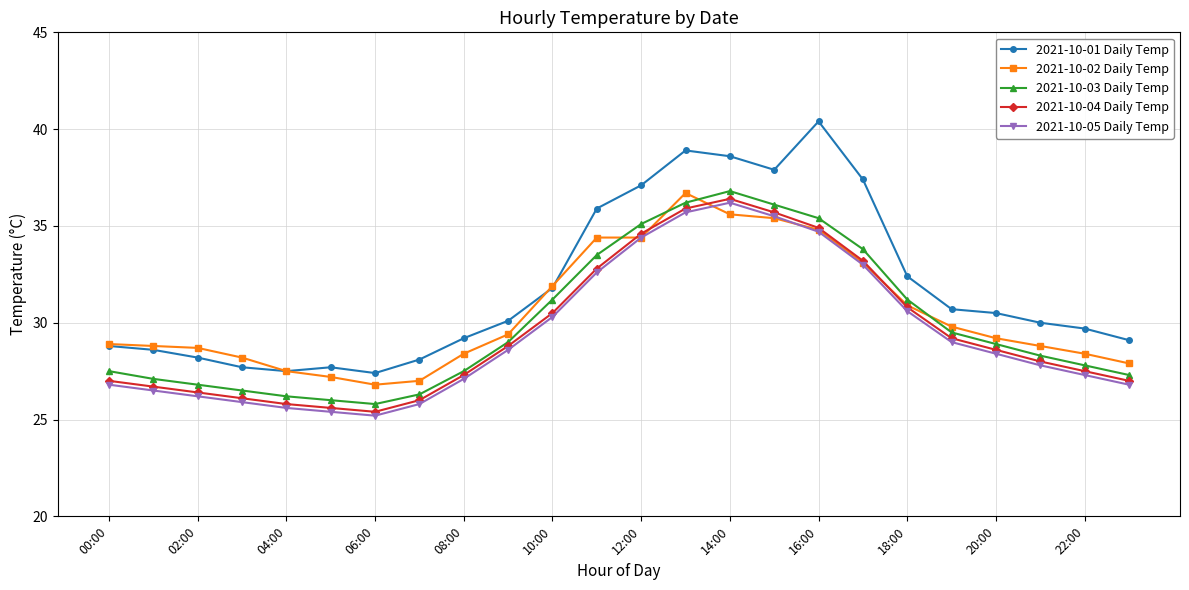

How many lines are shown in the chart?

5